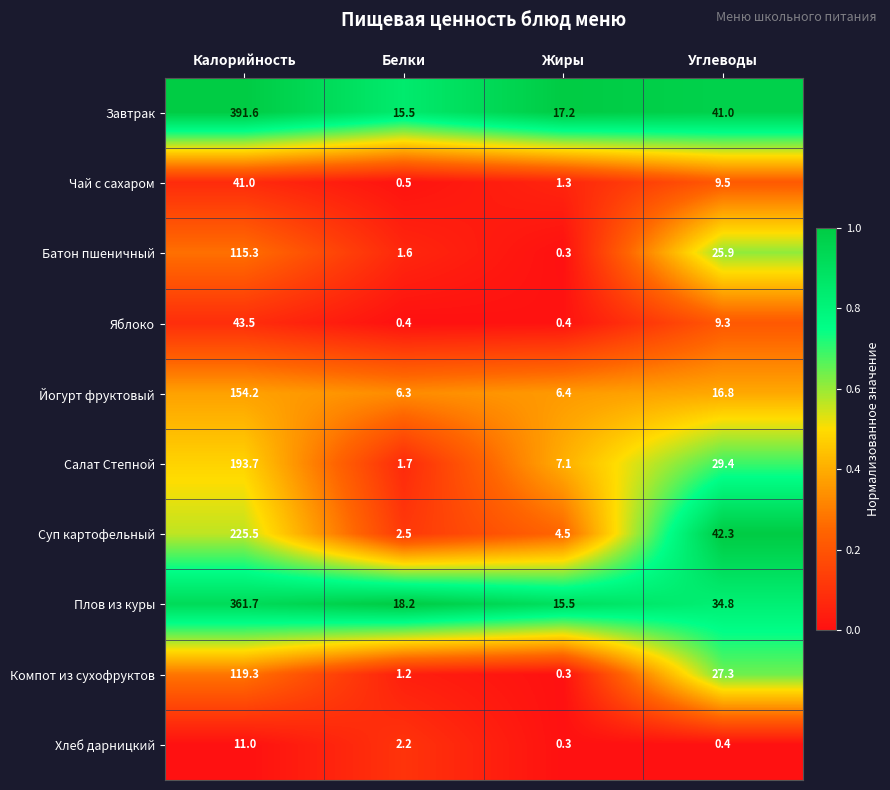

The value of Плов из куры at Калорийность is 361.7. True or false?

True